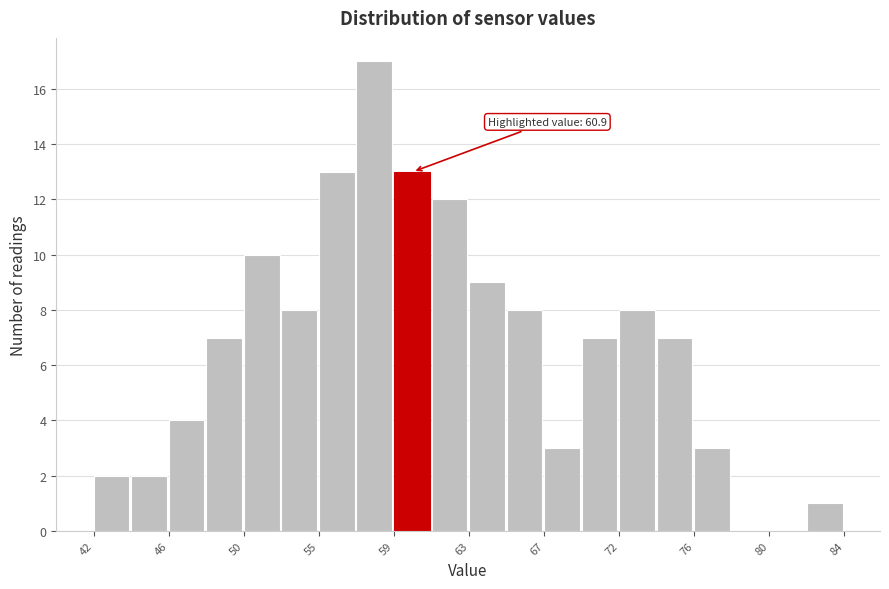

Over which range of the x-axis is the bar tallest?

56.5 to 59.0